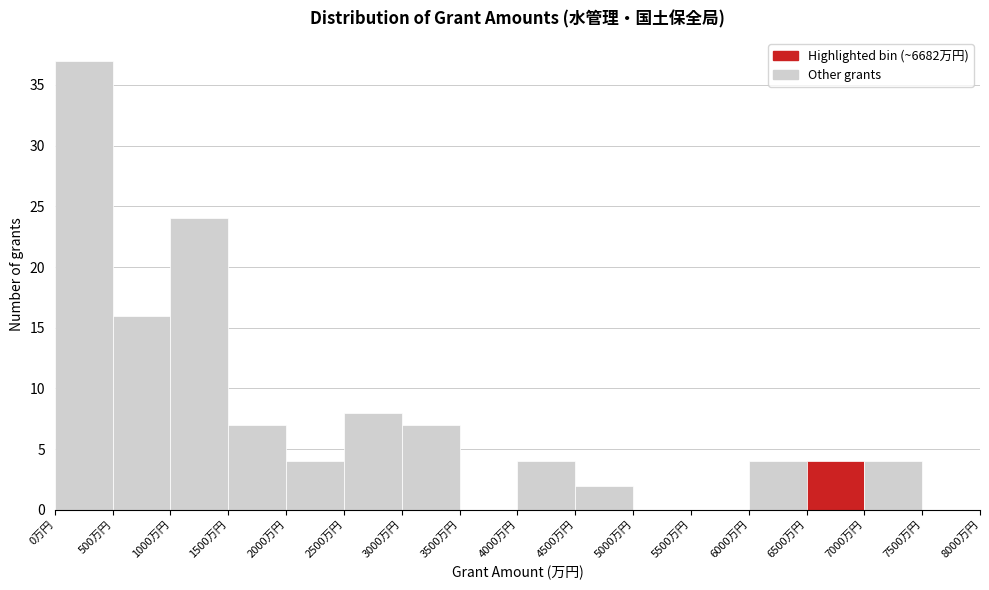

Reading left to right, transcribe this chart: for each bar, give the range it covers on the x-axis and its height. The values are not printed on the chart, so give them approximately, as read against the axis.

0 to 500: 37
500 to 1000: 16
1000 to 1500: 24
1500 to 2000: 7
2000 to 2500: 4
2500 to 3000: 8
3000 to 3500: 7
3500 to 4000: 0
4000 to 4500: 4
4500 to 5000: 2
5000 to 5500: 0
5500 to 6000: 0
6000 to 6500: 4
6500 to 7000: 4
7000 to 7500: 4
7500 to 8000: 0